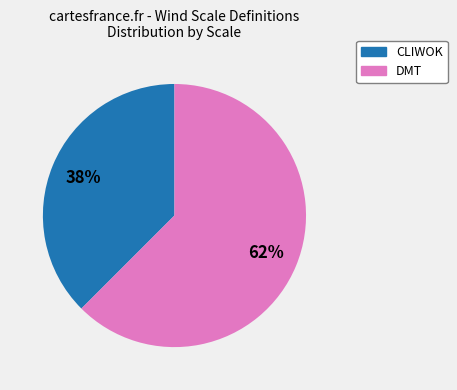

Is it true that CLIWOK is 46% of the pie?

False